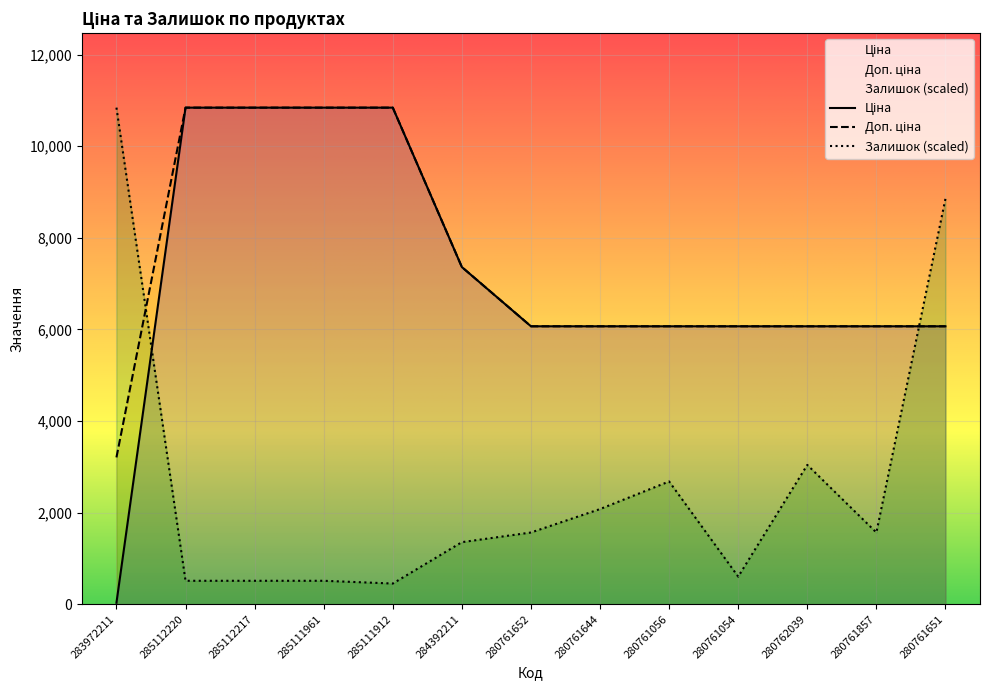

Reading left to right, transcribe all the data shown in this chart.

Ціна: 32.0	10840.1	10840.1	10840.1	10840.1	7360.2	6067.2	6067.2	6067.2	6067.2	6067.2	6067.2	6067.2
Доп. ціна: 3205.0	10840.1	10840.1	10840.1	10840.1	7360.2	6067.2	6067.2	6067.2	6067.2	6067.2	6067.2	6067.2
Залишок: 10840.1	511.9	511.9	511.9	451.7	1355.0	1565.8	2077.7	2679.9	602.2	3041.2	1565.8	8852.7